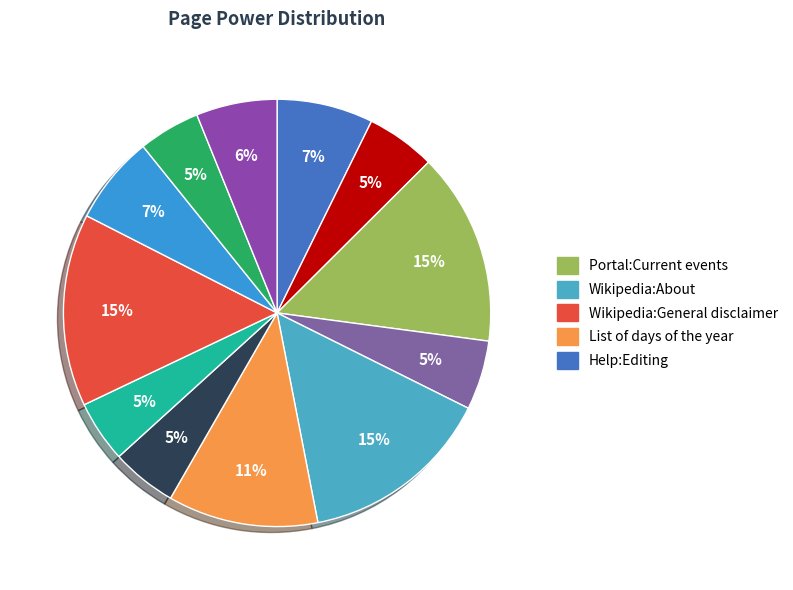

How many slices are in this pie chart?

12